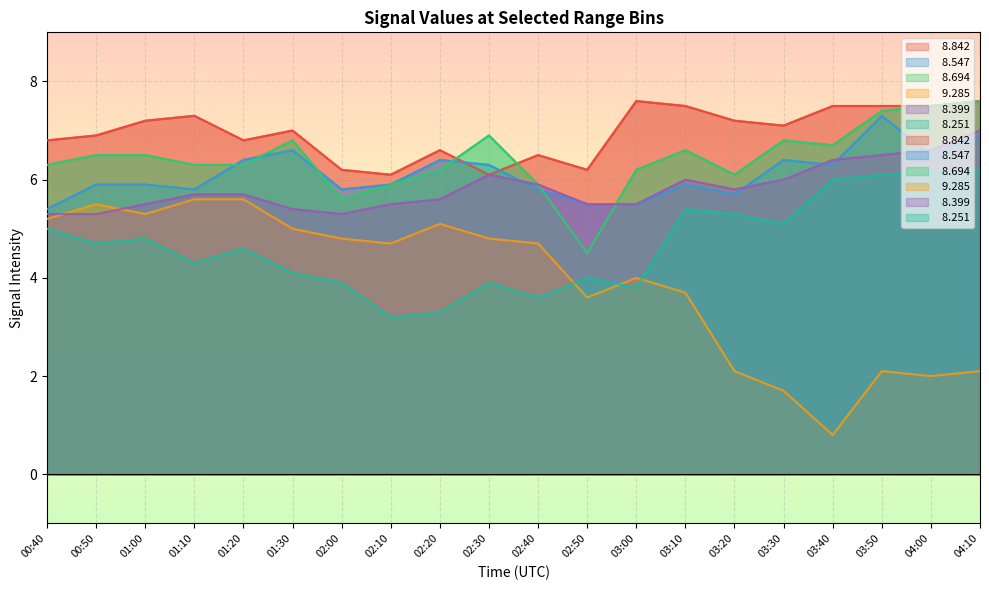

How many distinct data groups are displayed?

6